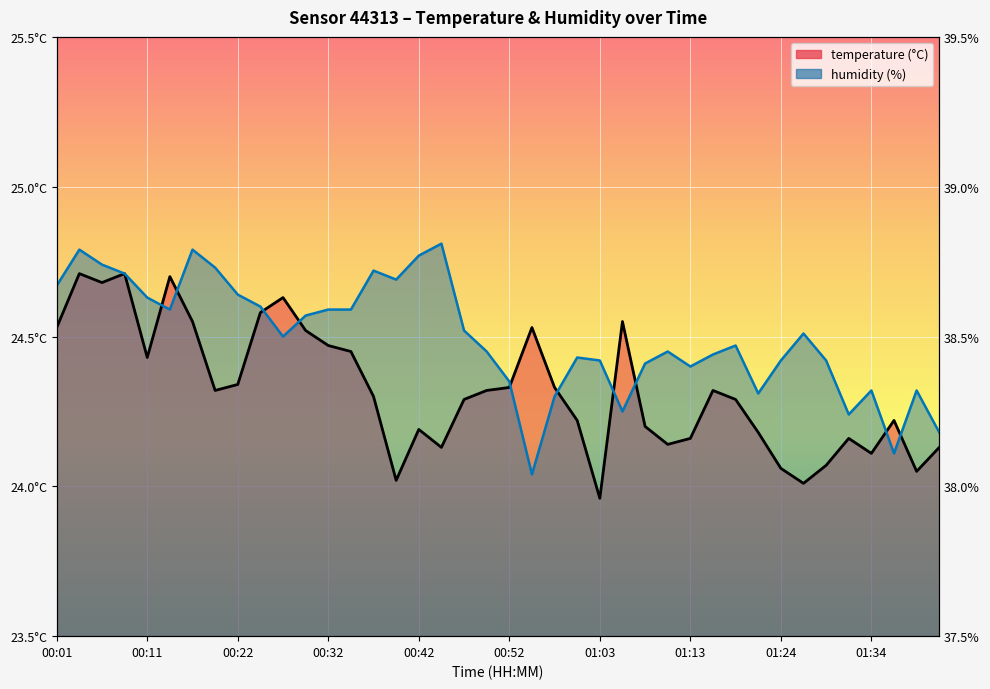

List the labels in order of temperature value, smallest first.

01:03, 01:26, 00:40, 01:39, 01:24, 01:29, 01:34, 00:45, 01:42, 01:10, 01:13, 01:32, 01:21, 00:42, 01:08, 01:00, 01:37, 00:47, 01:18, 00:37, 00:19, 00:50, 01:16, 00:52, 00:58, 00:22, 00:11, 00:34, 00:32, 00:29, 00:01, 00:55, 00:17, 01:05, 00:24, 00:27, 00:06, 00:14, 00:04, 00:09